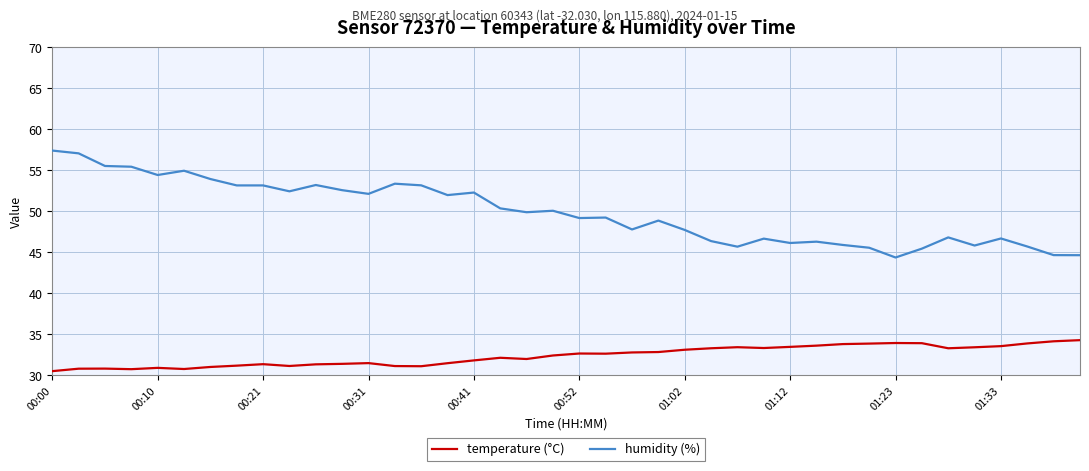

What is the lowest value of the temperature (°C) series?

30.5